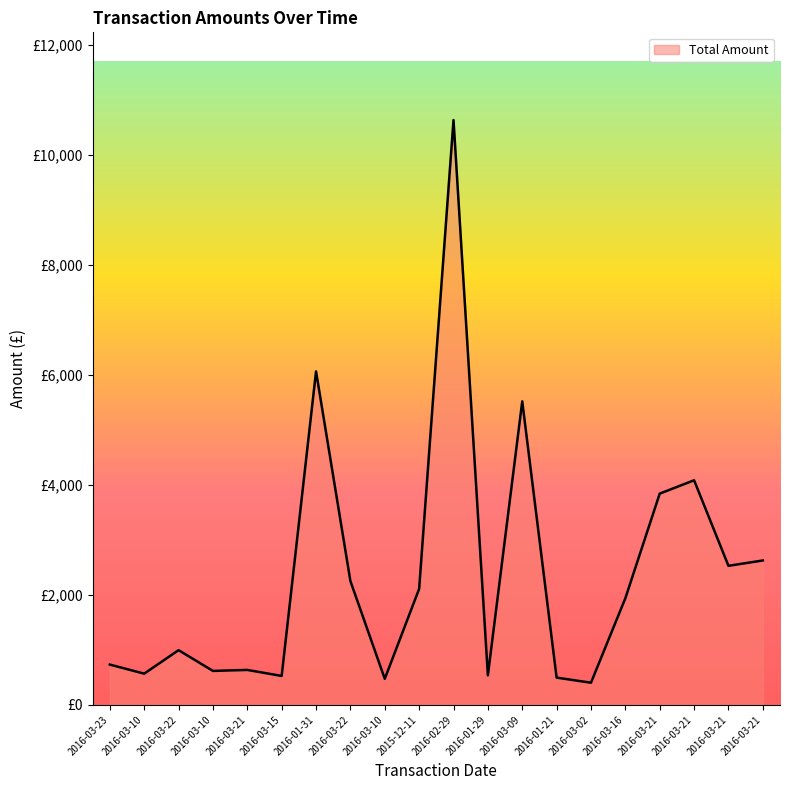

True or false: the data has more than 1 interior local peaks.

True